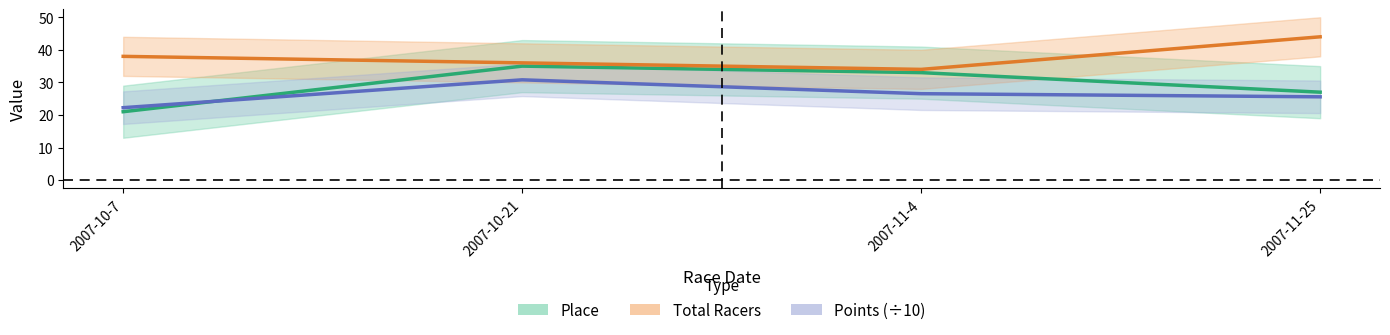

Which series has the largest total across all categories?

Total Racers